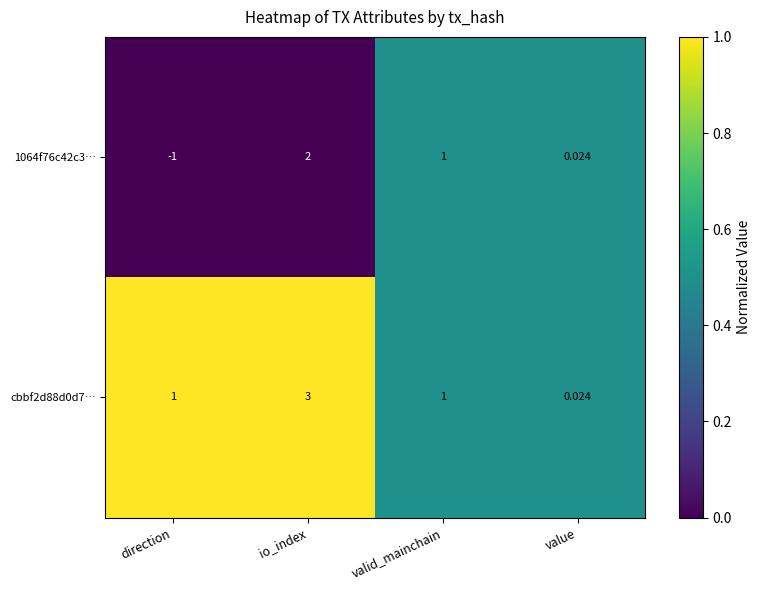

At which label does 1064f76c42c3… first exceed 1?

io_index